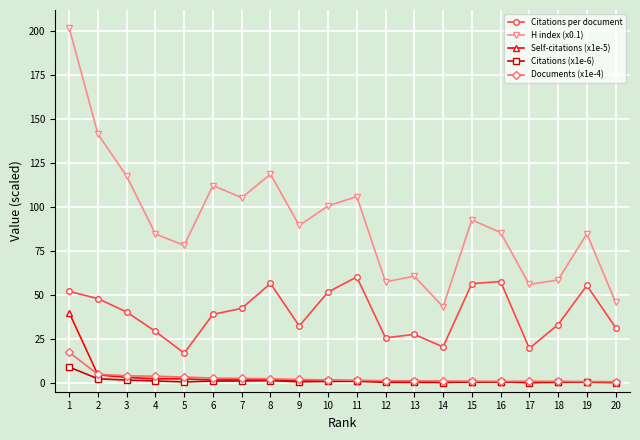

How many data points in H index (x0.1) are above 89?

10